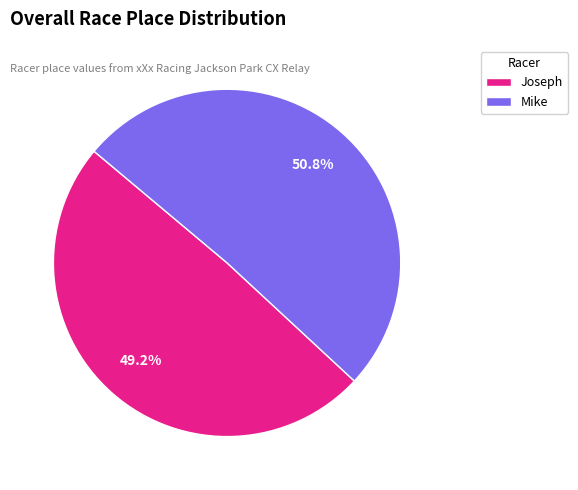

What percentage is the Mike slice, to the nearest percent?

51%